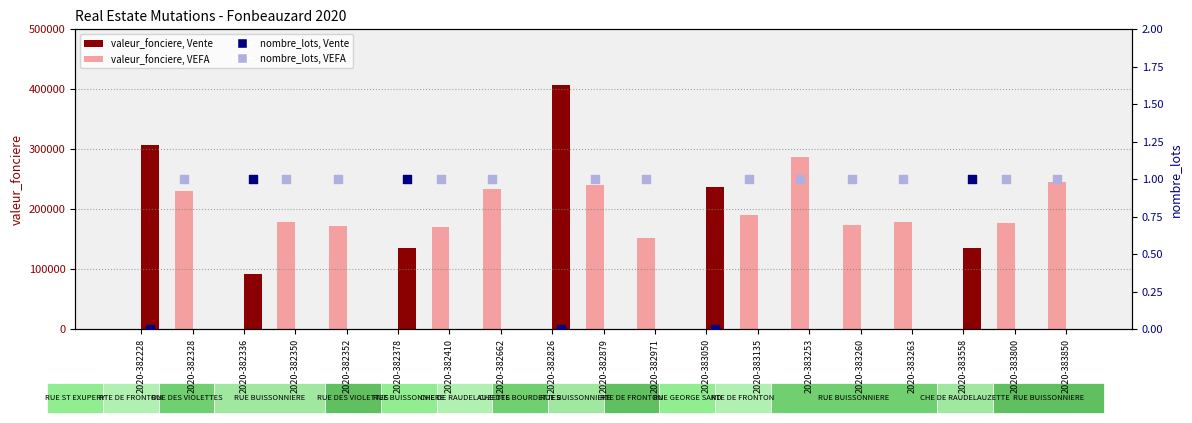

Which series has the largest total across all categories?

valeur_fonciere, nature=VEFA